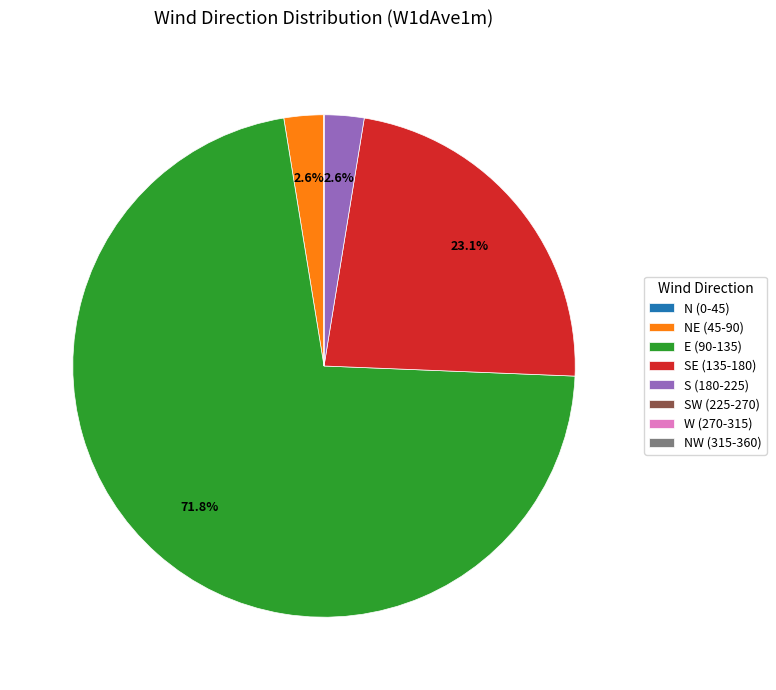

What is the largest slice in the pie chart?

E (90-135)